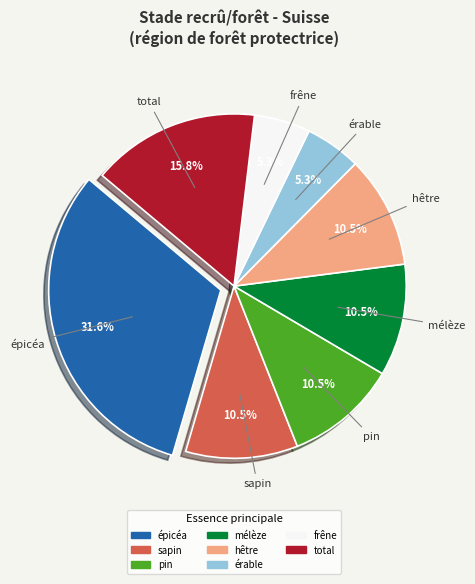

Is there a majority slice in this chart?

No